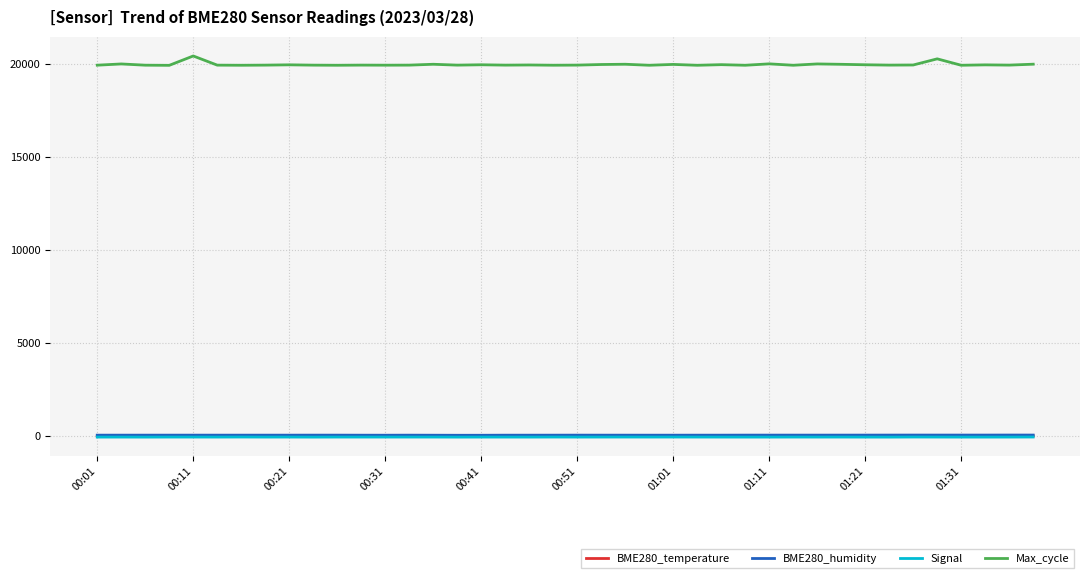

Which series has the largest range (max minus min)?

Max_cycle